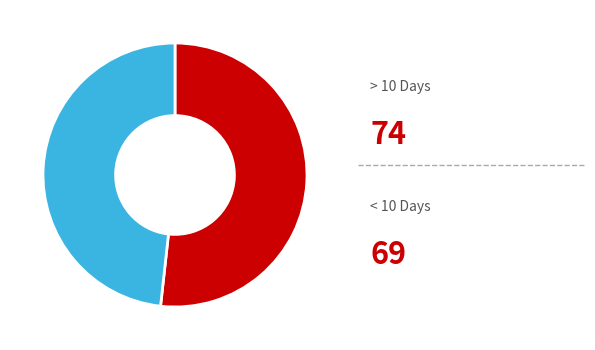

How many slices are in this pie chart?

2